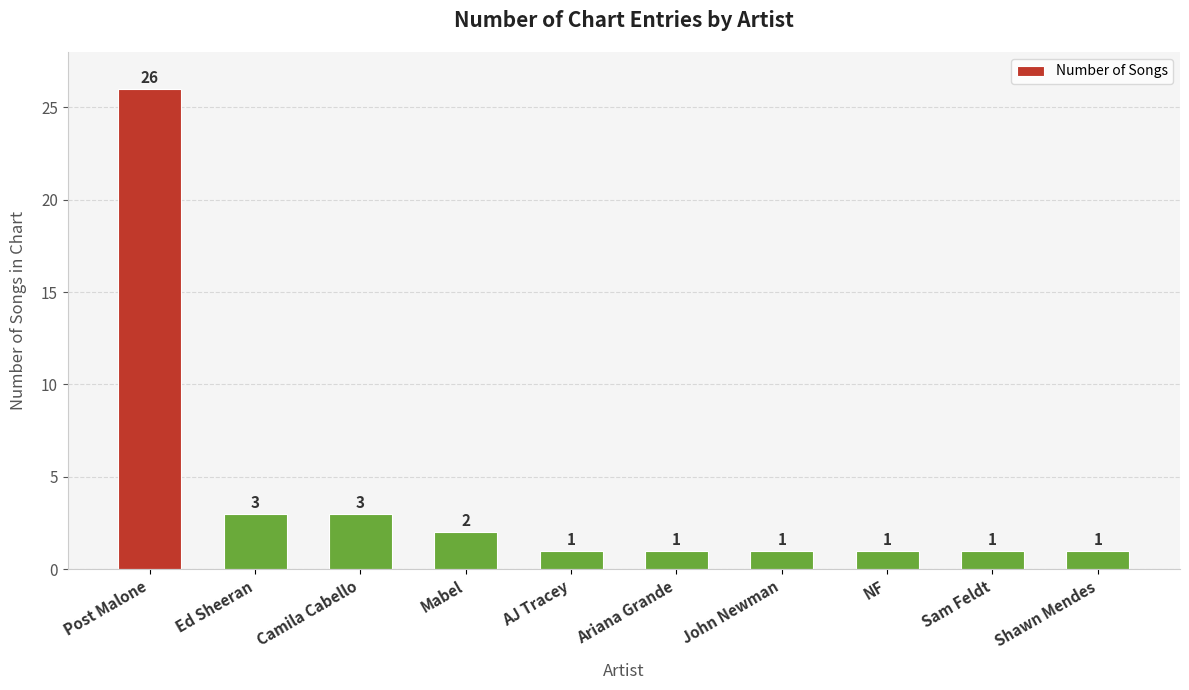

What is the difference between the values at NF and Ed Sheeran?

2